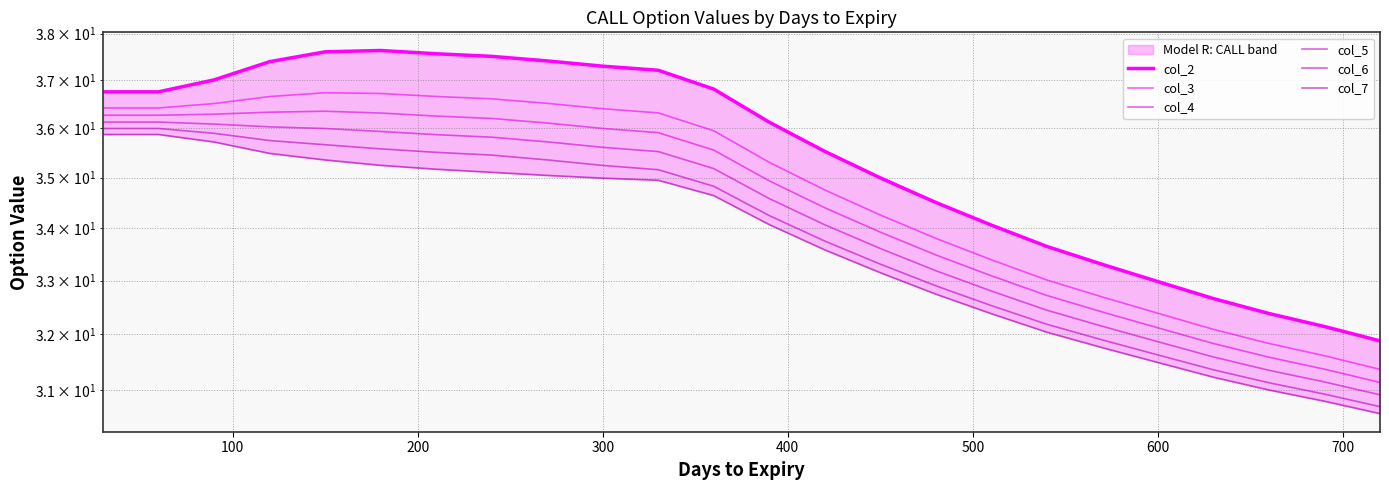

What are all the series names shown in the legend?

col_2, col_3, col_4, col_5, col_6, col_7